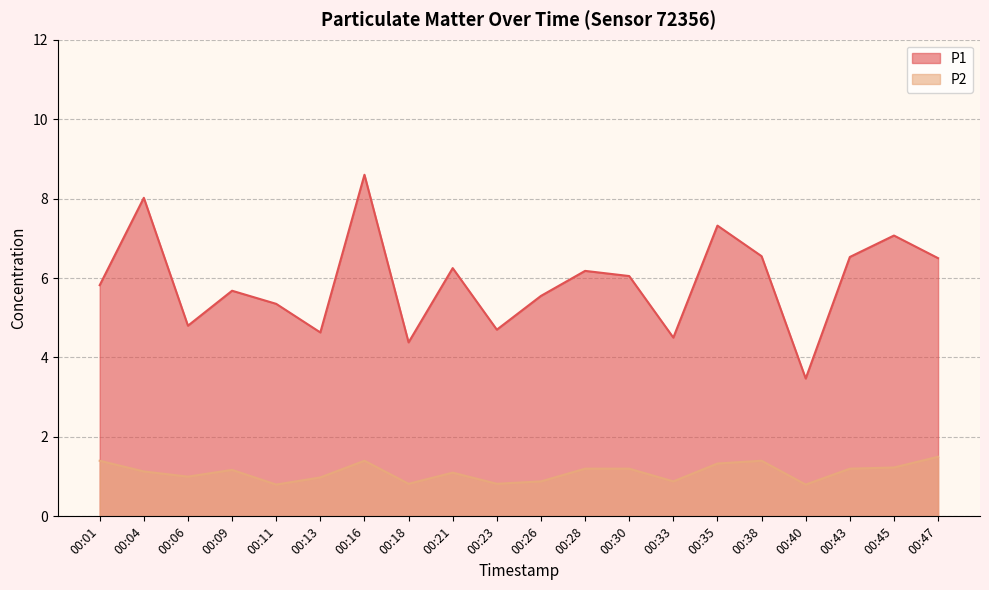

True or false: P2 and P1 cross at least once.

False